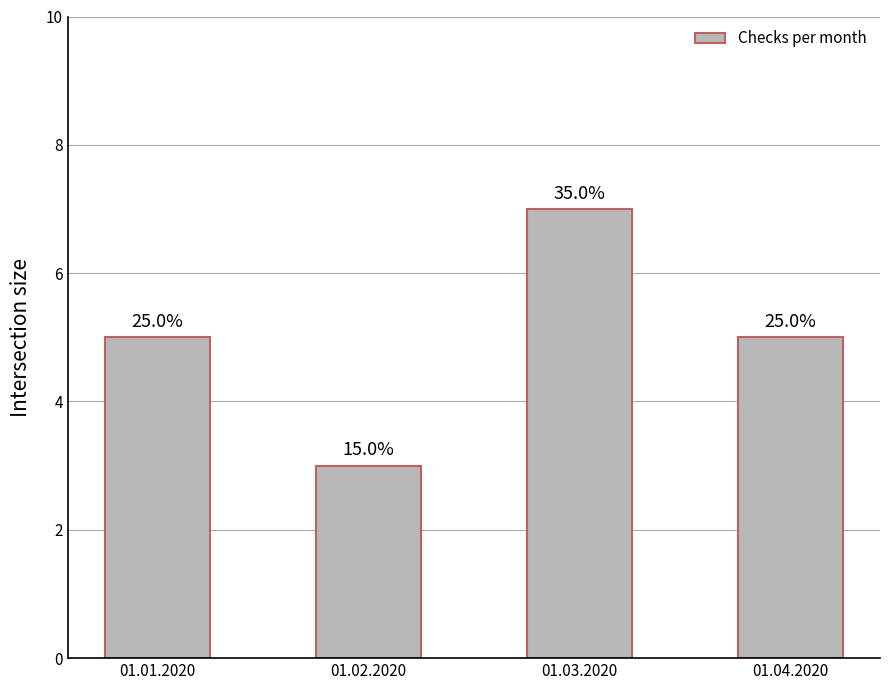

How many bars are there in total?

4